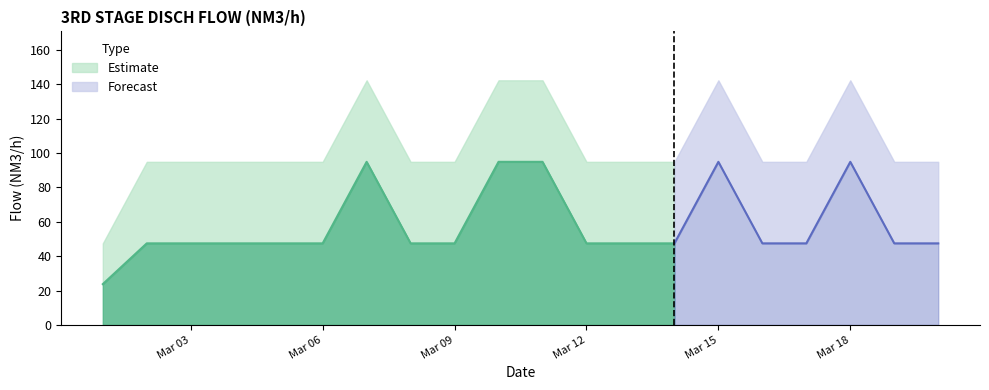

What is the maximum value for Upper bound?

142.4